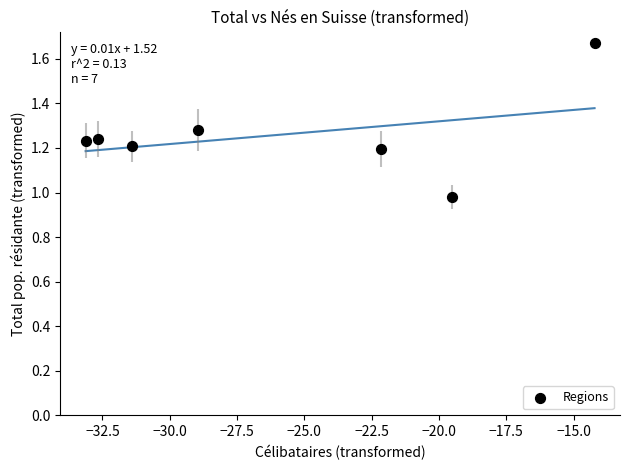

What is the range of Y values (max minus min)?

0.7